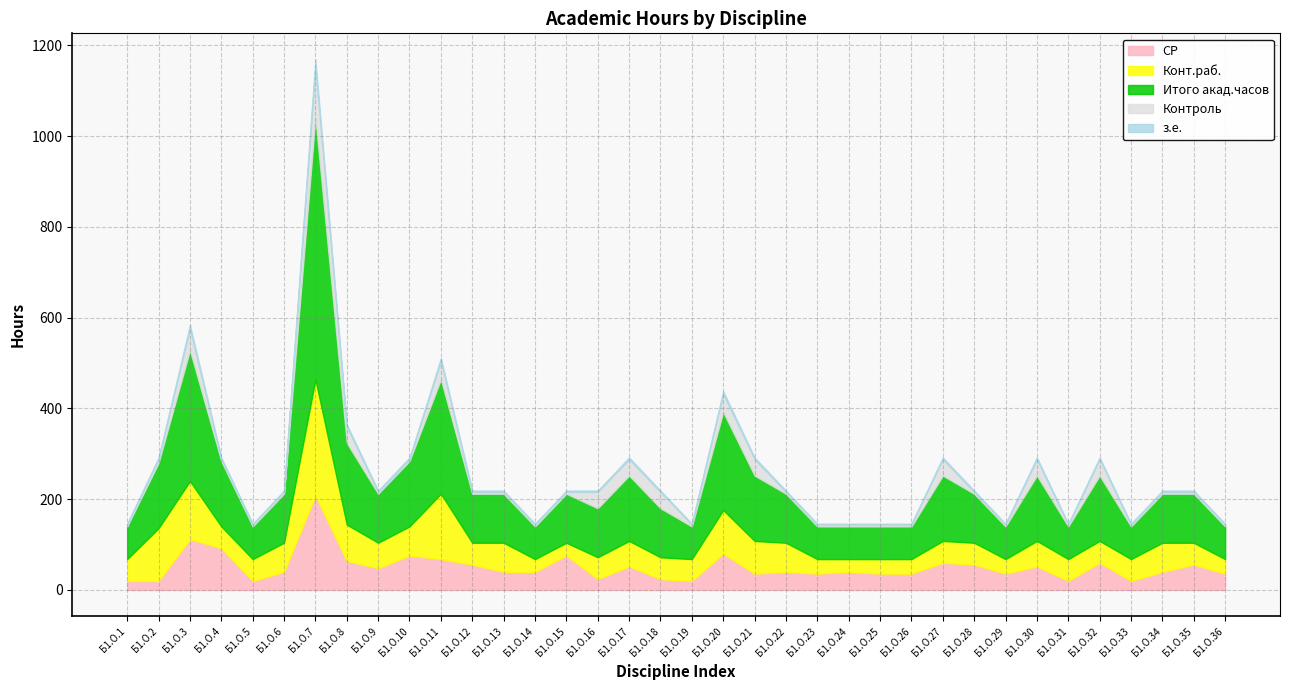

The value of Конт.раб. at Б1.О.30 is 37. True or false?

False